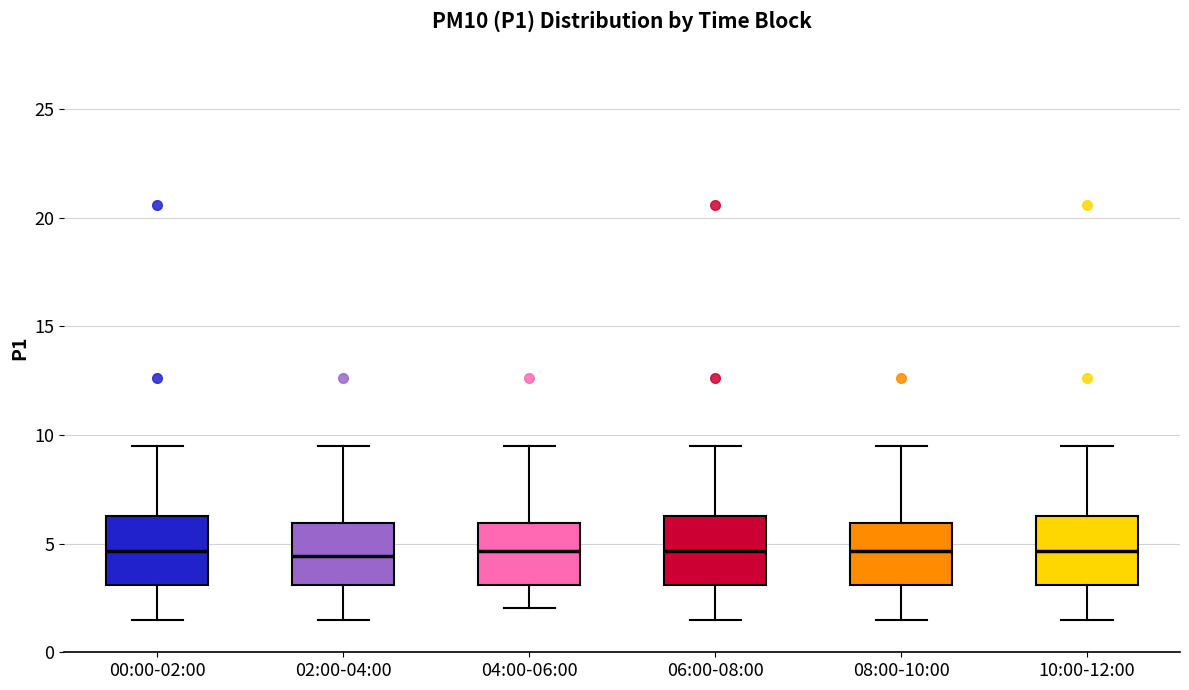

Reading left to right, read every box against the y-axis: the position of its median line, the range the box covers, and the ends of its whiskers. The values are not printed on the chart, so give them approximately, as read against the axis.

00:00-02:00: median 4.5, box 3.0 to 6.5, whiskers 1.5 to 9.5
02:00-04:00: median 4.5, box 3.0 to 6.0, whiskers 1.5 to 9.5
04:00-06:00: median 4.5, box 3.0 to 6.0, whiskers 2.0 to 9.5
06:00-08:00: median 4.5, box 3.0 to 6.5, whiskers 1.5 to 9.5
08:00-10:00: median 4.5, box 3.0 to 6.0, whiskers 1.5 to 9.5
10:00-12:00: median 4.5, box 3.0 to 6.5, whiskers 1.5 to 9.5